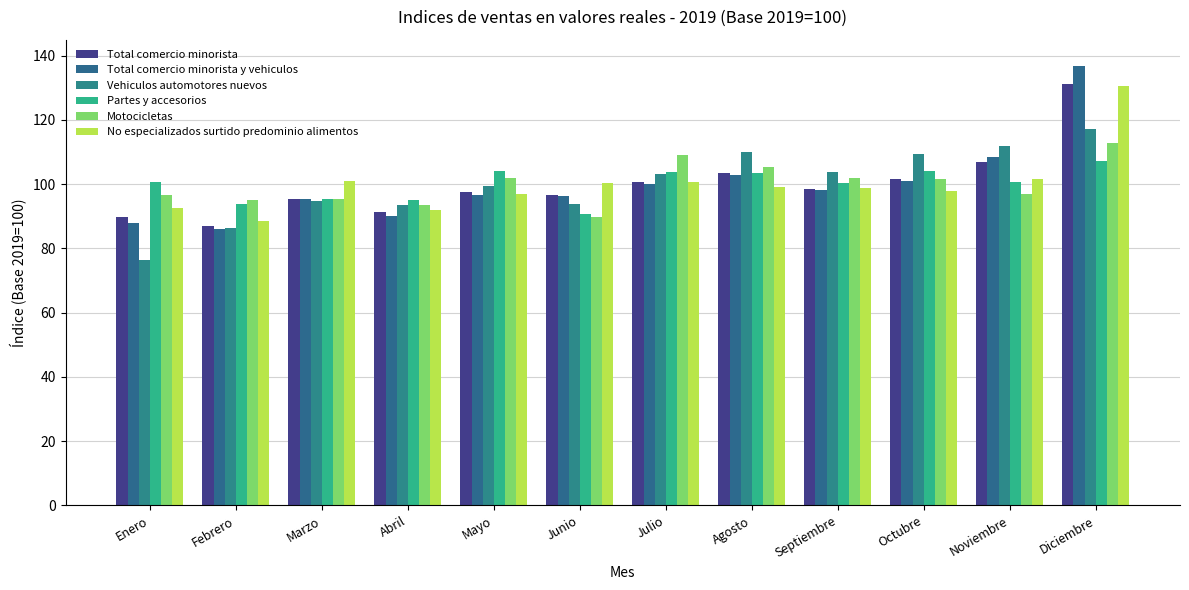

Between Julio and Noviembre, which is larger?

Noviembre